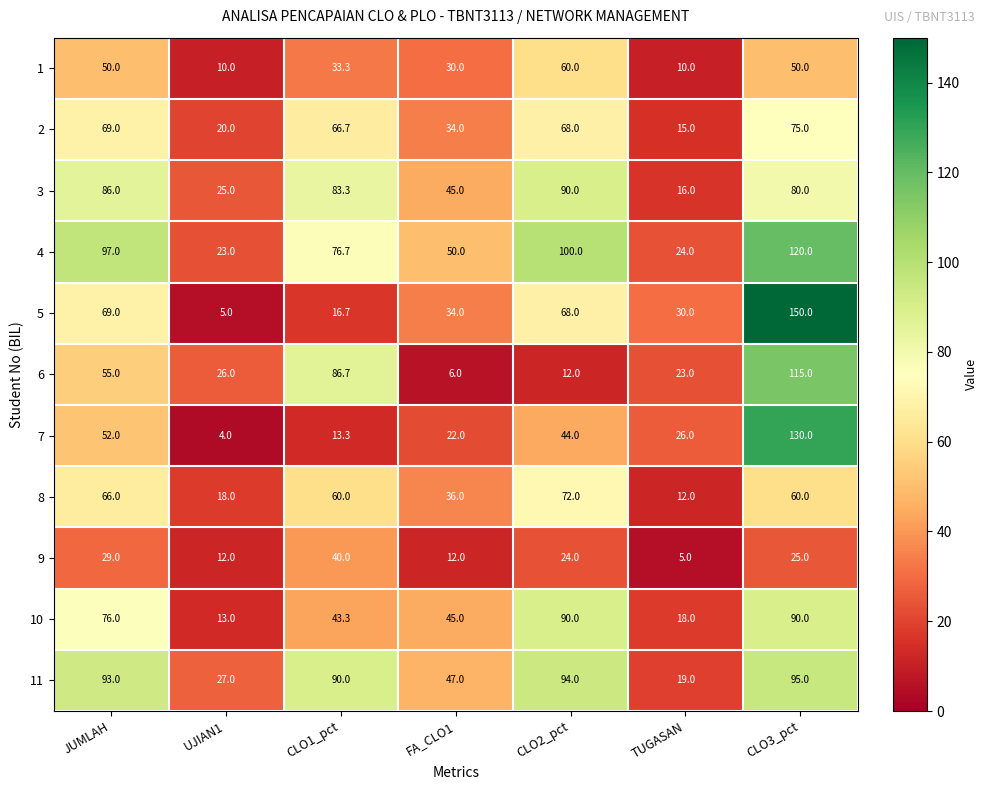

Between FA_CLO1 and CLO2_pct, which series saw the biggest shift?

4